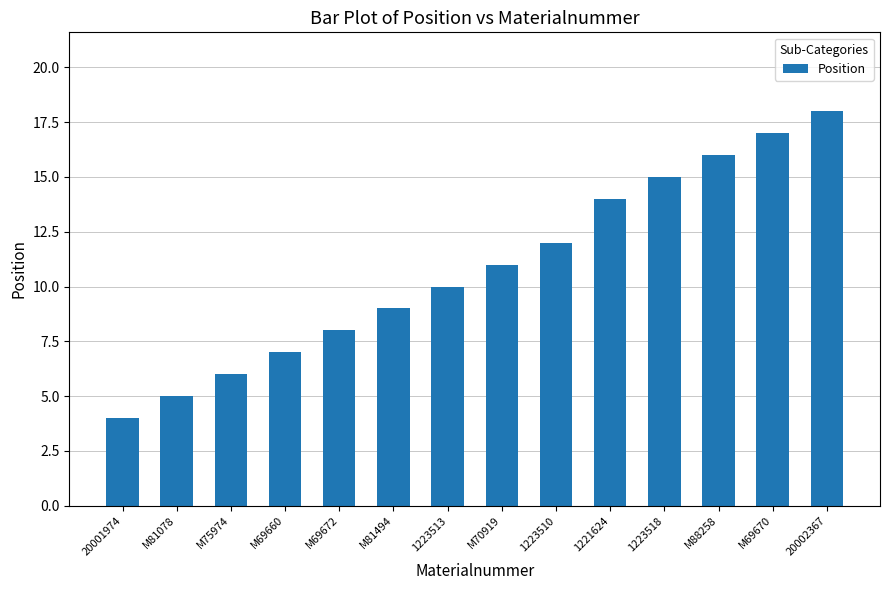

Count the number of data series in this chart.

1